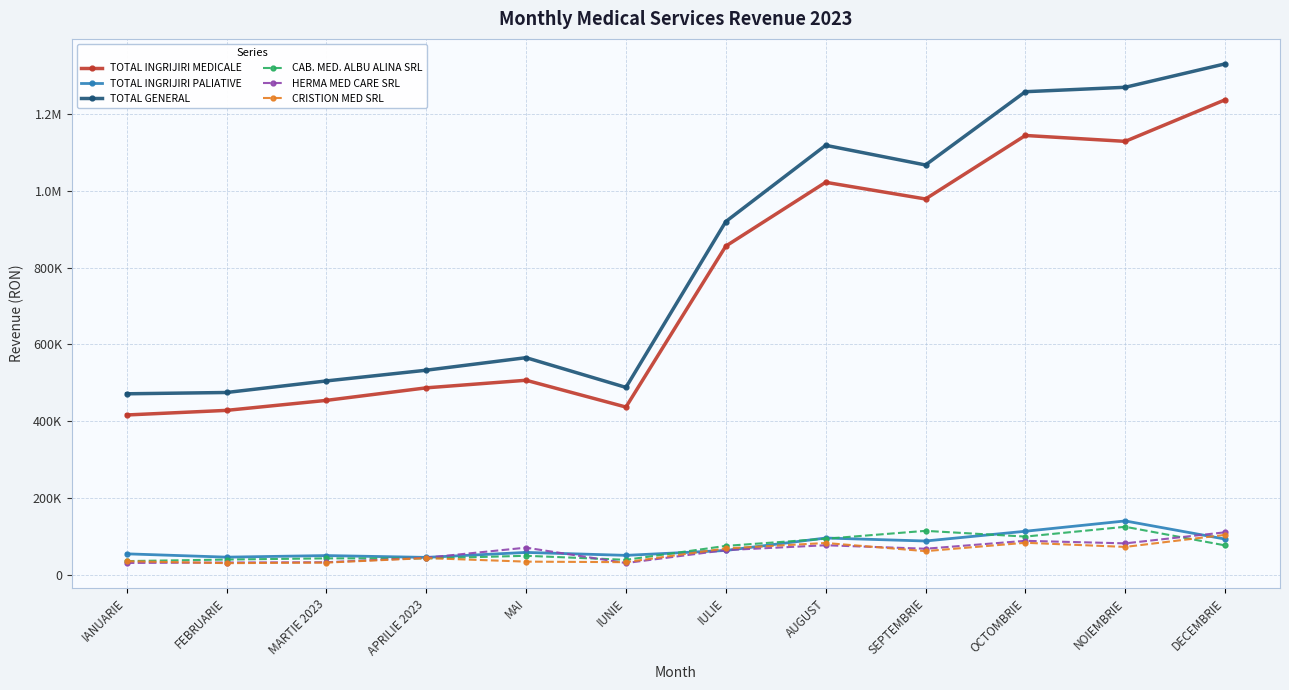

True or false: CRISTION MED SRL and TOTAL INGRIJIRI MEDICALE cross at least once.

False